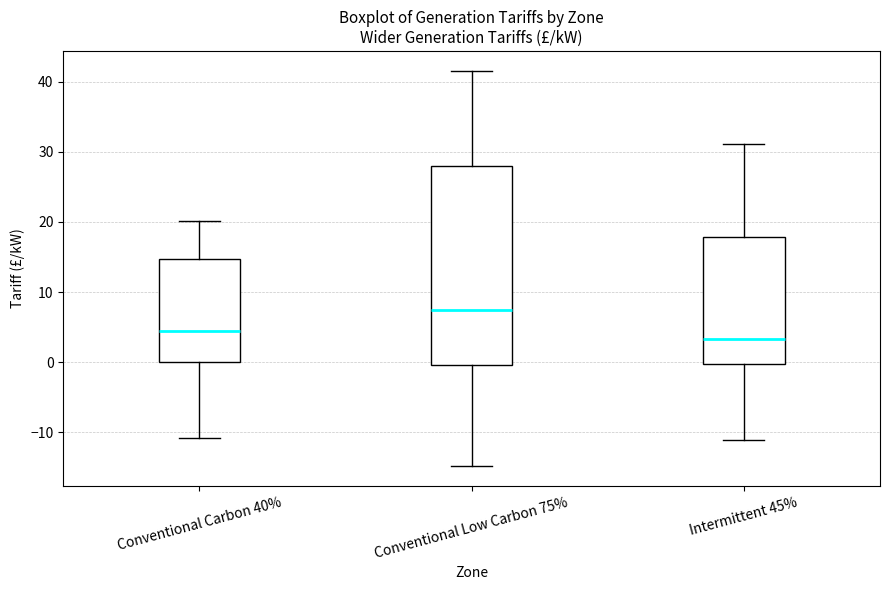

Where does the upper whisker of the box for Conventional Low Carbon 75% end on the y-axis? The values are not printed on the chart, so give them approximately, as read against the axis.

42